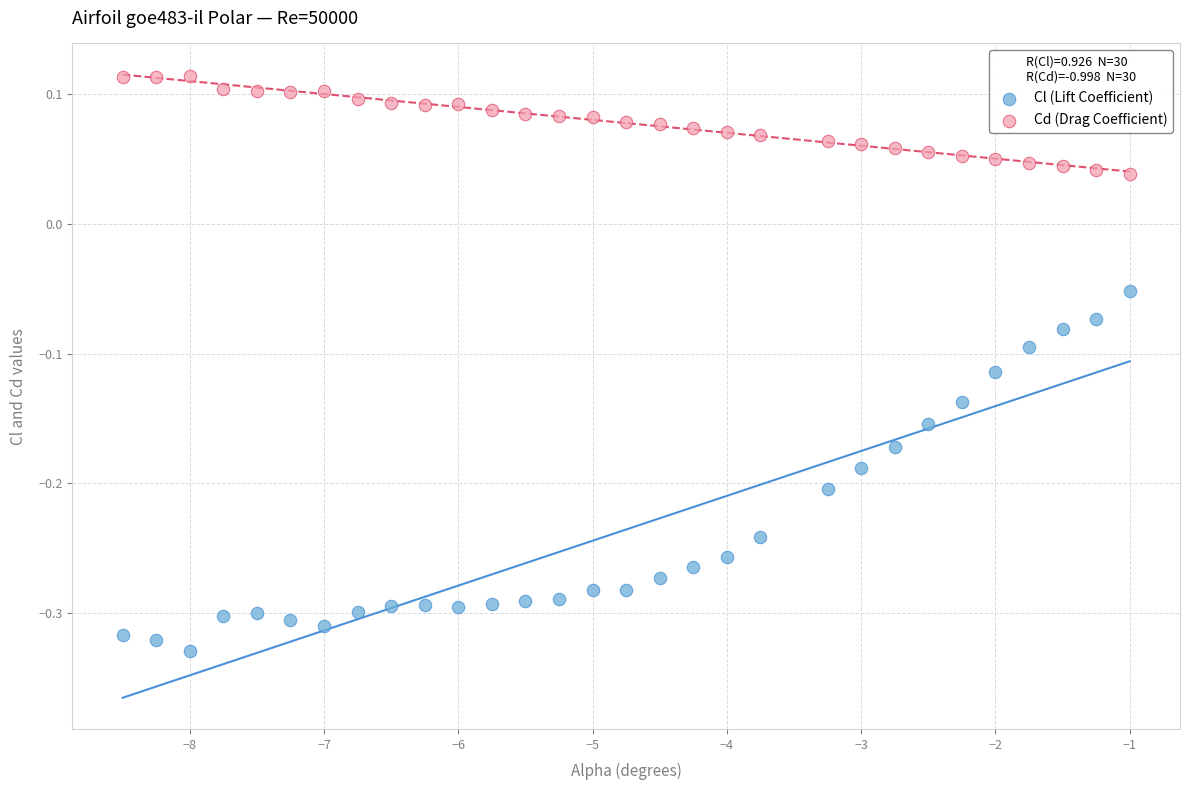

Which series reaches the minimum Y coordinate?

Cl (Lift Coefficient)